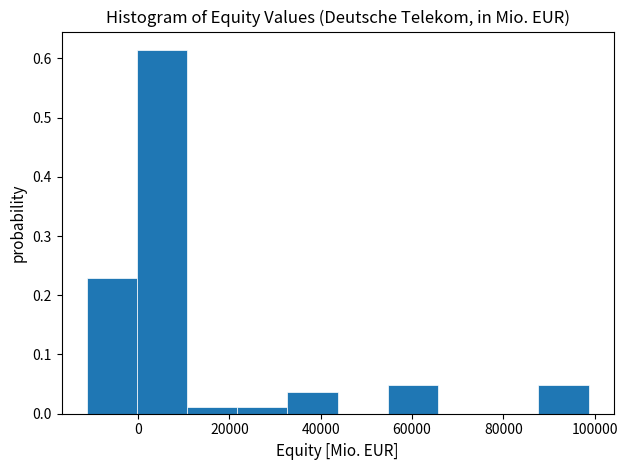

Which range on the x-axis has the tallest bar?

0 to 10000